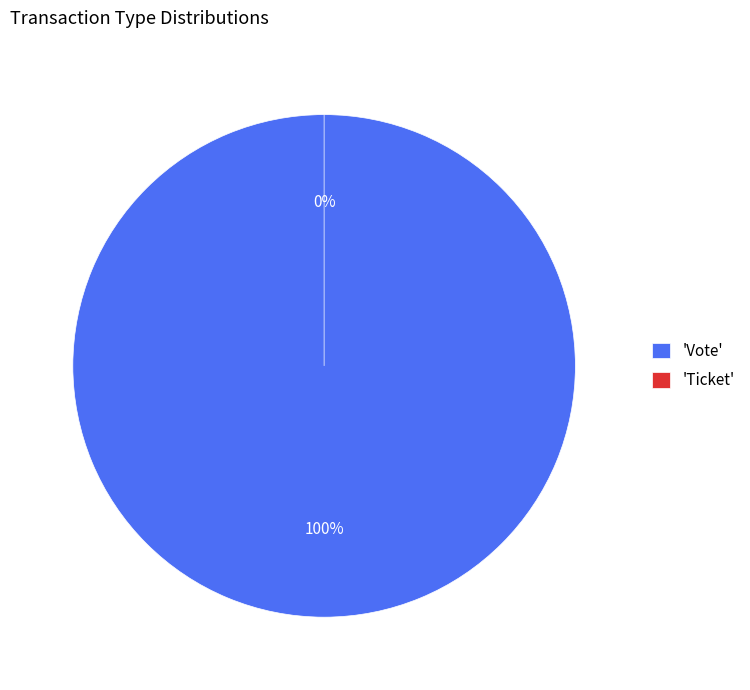

Which category has the biggest portion of the pie?

Vote